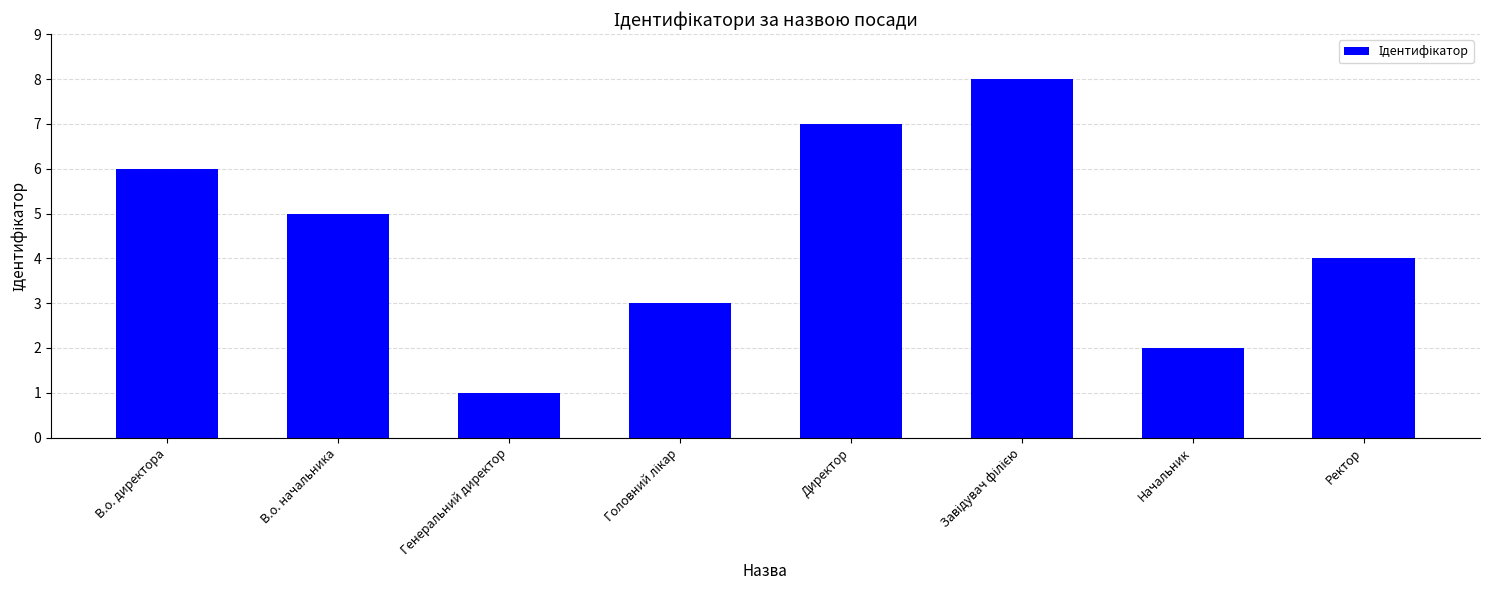

What is the sum of the values at Генеральний директор and В.о. директора?

7